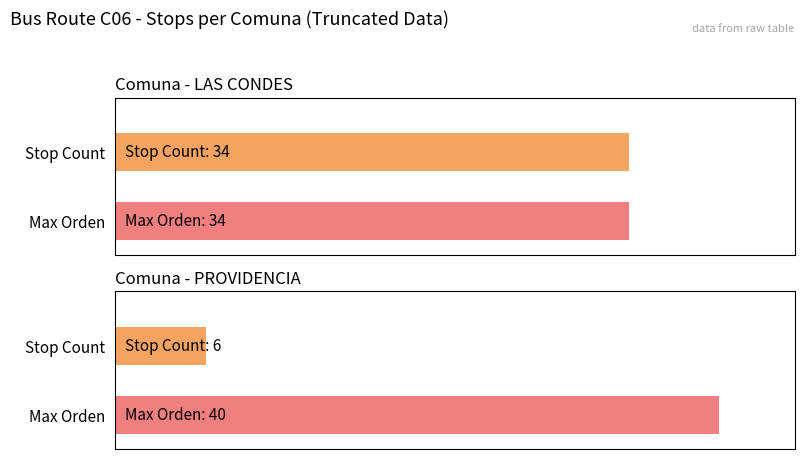

Is it true that the value at Other is 62?

False